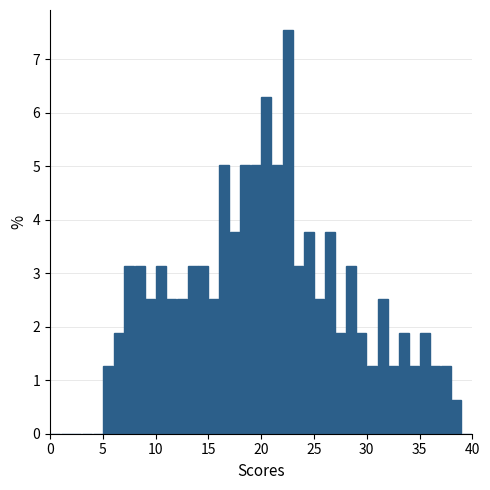

Around what value on the x-axis is the tallest bar? Give the approximate position of its centre, as read against the axis.

22.5